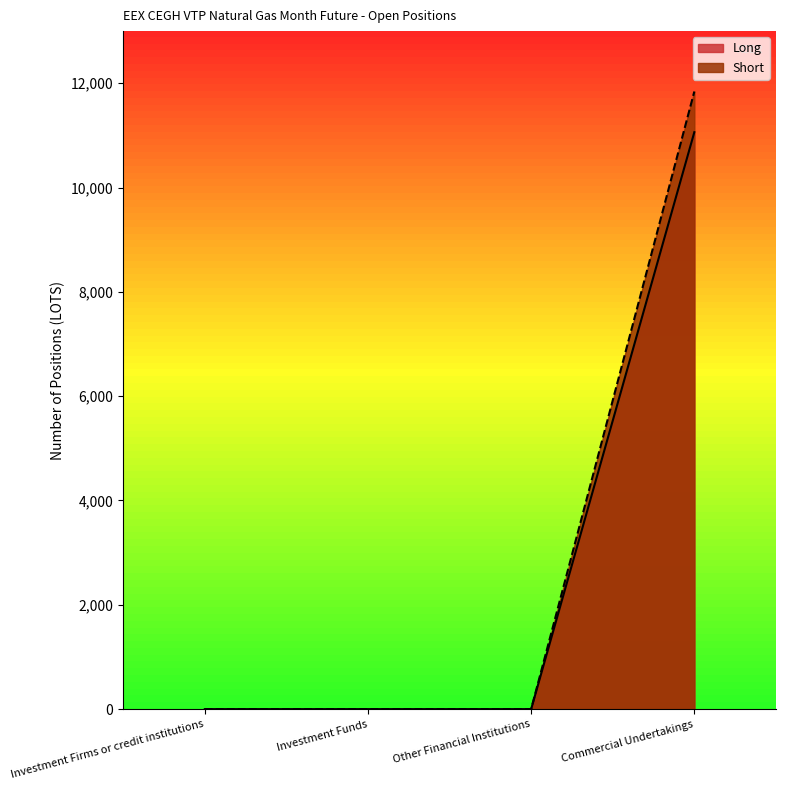

At which label is Long closest to 5531?

Investment Firms or credit institutions